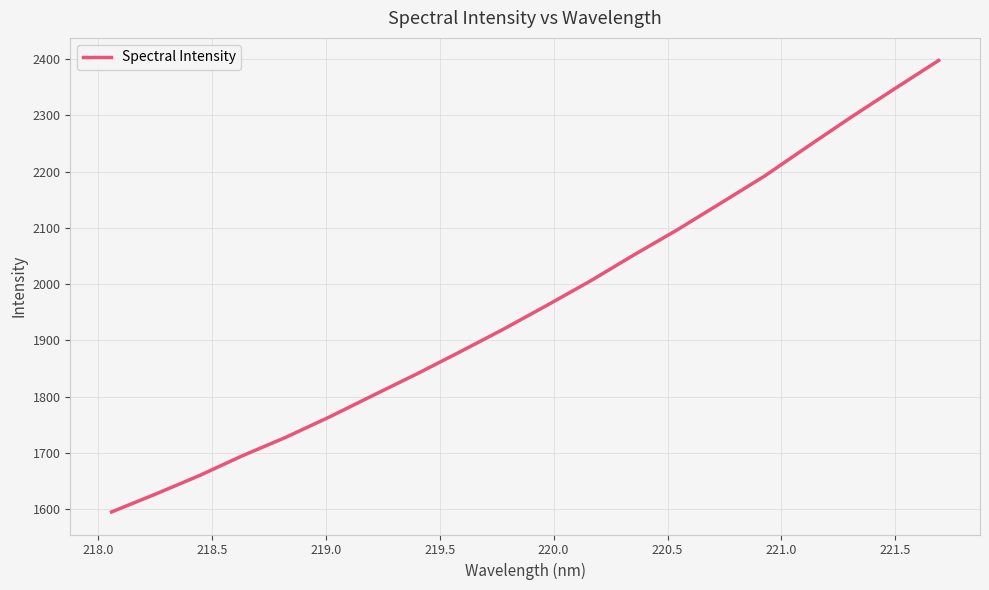

What is the greatest value displayed?

2397.9